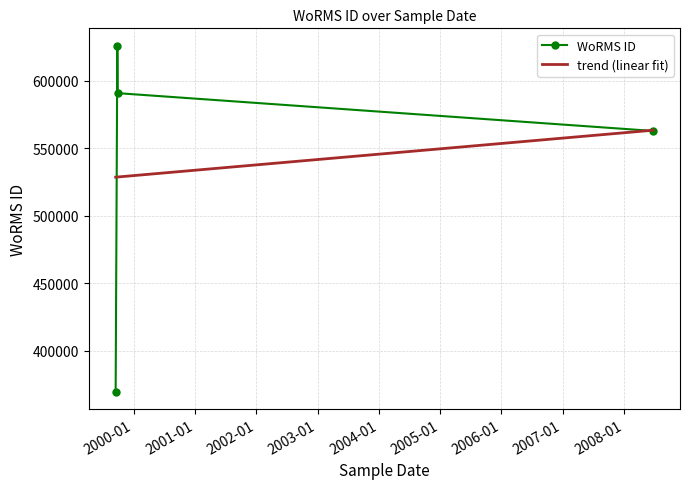

Which label corresponds to the largest value in the chart?

1999-09-26